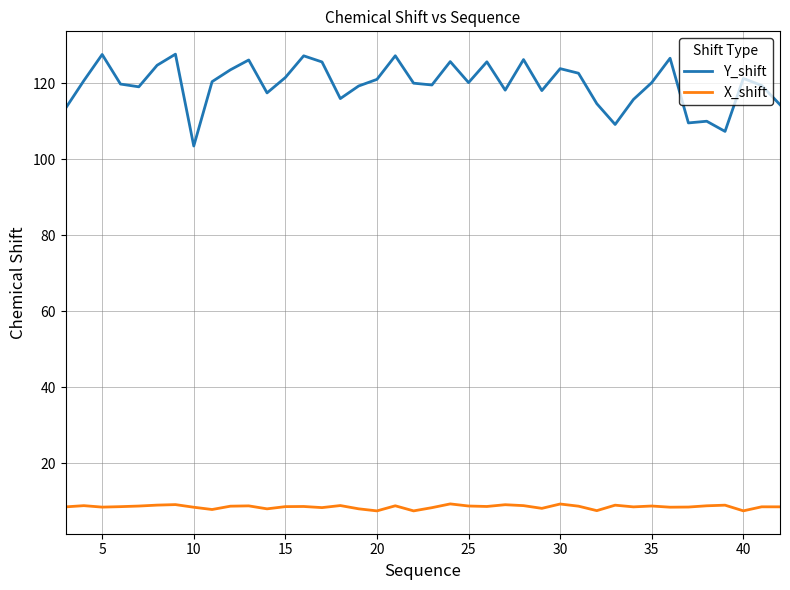

Which series has the largest total across all categories?

Y_shift